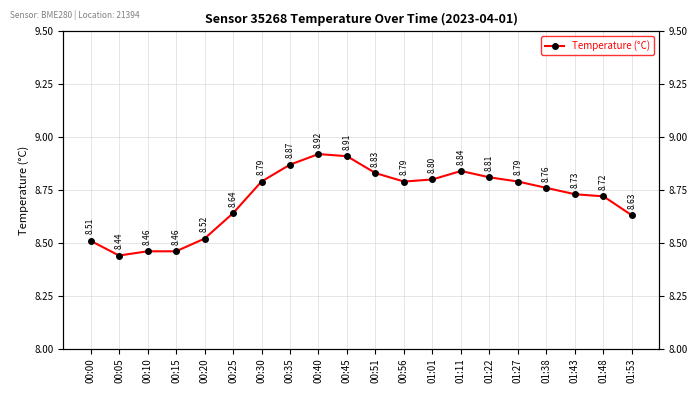

What is the difference between the maximum and minimum values?

0.5